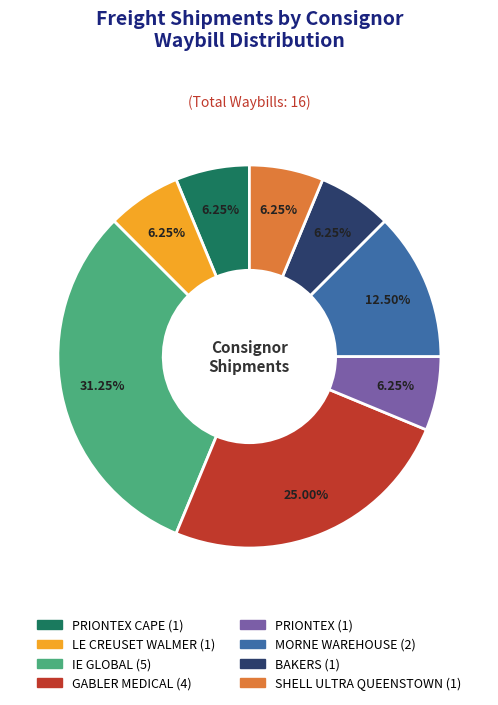

Is there any slice that represents more than half of the pie?

No